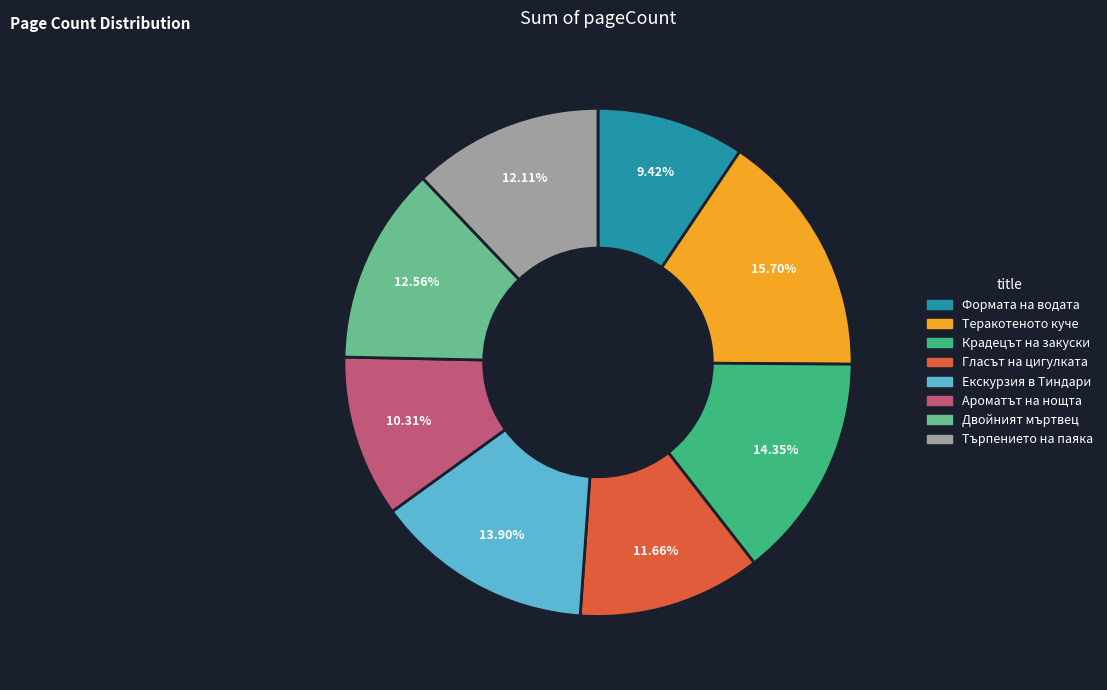

The Крадецът на закуски slice represents 1% of the pie. True or false?

False